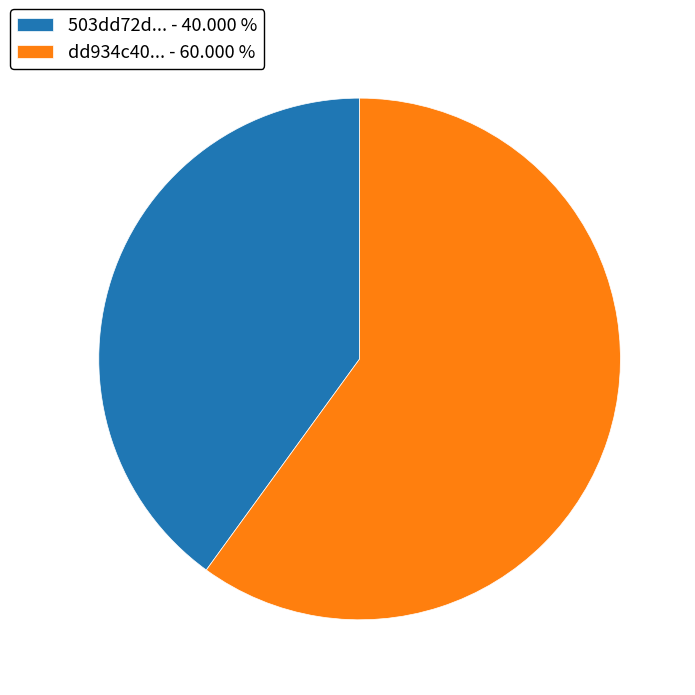

Rank the categories by value from lowest to highest.

503dd72d... - 40.000 %, dd934c40... - 60.000 %